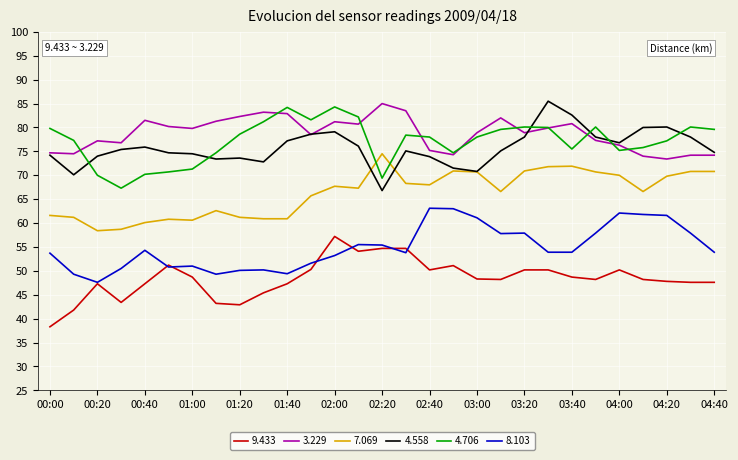

True or false: 9.433 and 3.229 intersect in this chart.

False